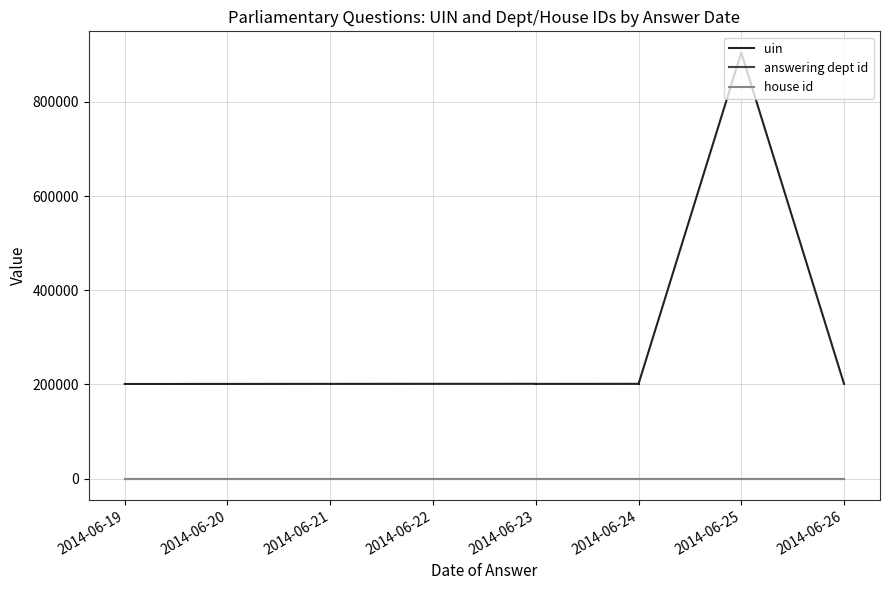

Is it true that answering dept id equals 2 at 2014-06-23?

False